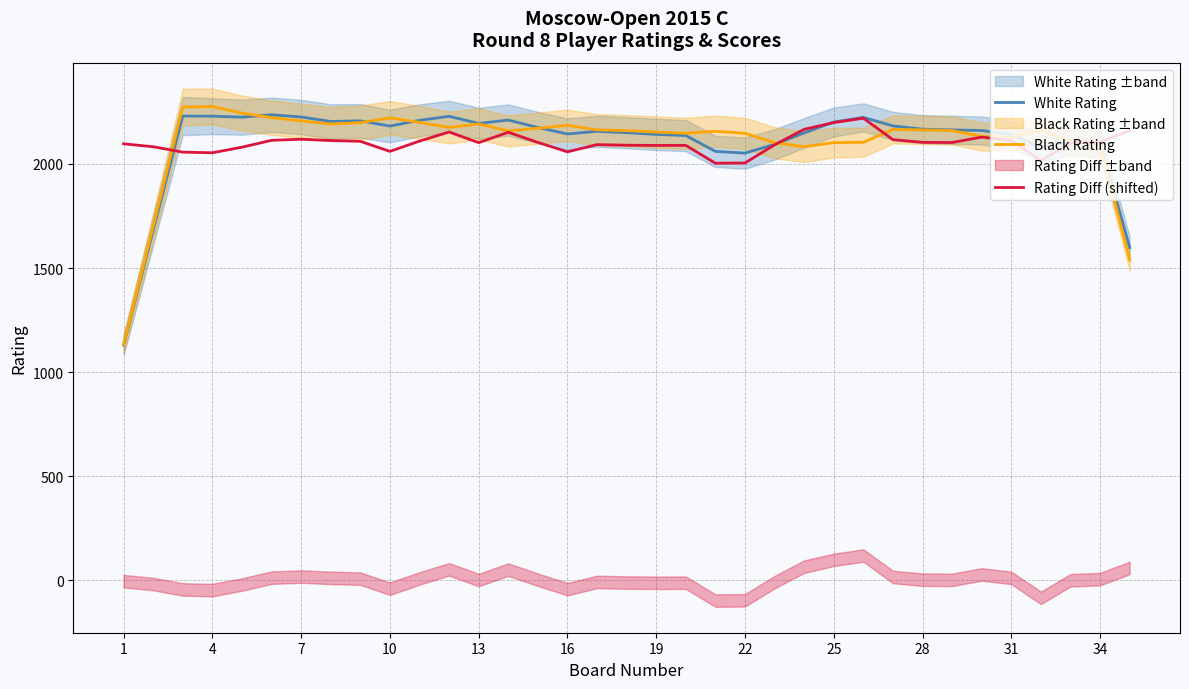

The Black Rating series shows 3801.3 at 31. True or false?

False